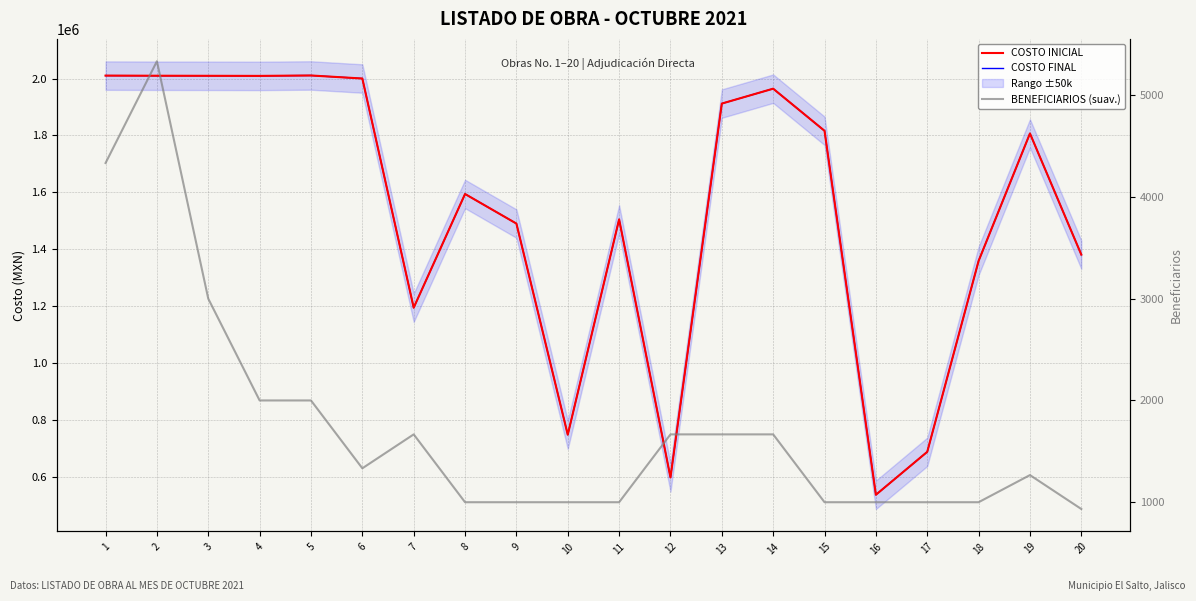

Reading left to right, extract all data points from this chart.

COSTO INICIAL: 1=2010200.6	2=2009750.2	3=2009514.2	4=2009200.1	5=2010655.2	6=1999990.5	7=1195000.0	8=1594400.0	9=1490525.3	10=748955.8	11=1505300.4	12=598887.5	13=1912000.8	14=1964278.9	15=1816323.8	16=537944.5	17=688750.2	18=1359365.8	19=1806979.3	20=1381392.5
COSTO FINAL: 1=2010200.6	2=2009750.2	3=2009514.2	4=2009200.1	5=2010655.2	6=1999990.5	7=1195000.0	8=1594400.0	9=1490525.3	10=748955.8	11=1505300.4	12=598887.5	13=1912000.8	14=1964278.9	15=1816323.8	16=537944.5	17=688750.2	18=1359365.8	19=1806979.3	20=1381392.5
BENEFICIARIOS (suav.): 1=4333.3	2=5333.3	3=3000.0	4=2000.0	5=2000.0	6=1333.3	7=1666.7	8=1000.0	9=1000.0	10=1000.0	11=1000.0	12=1666.7	13=1666.7	14=1666.7	15=1000.0	16=1000.0	17=1000.0	18=1000.0	19=1266.7	20=933.3